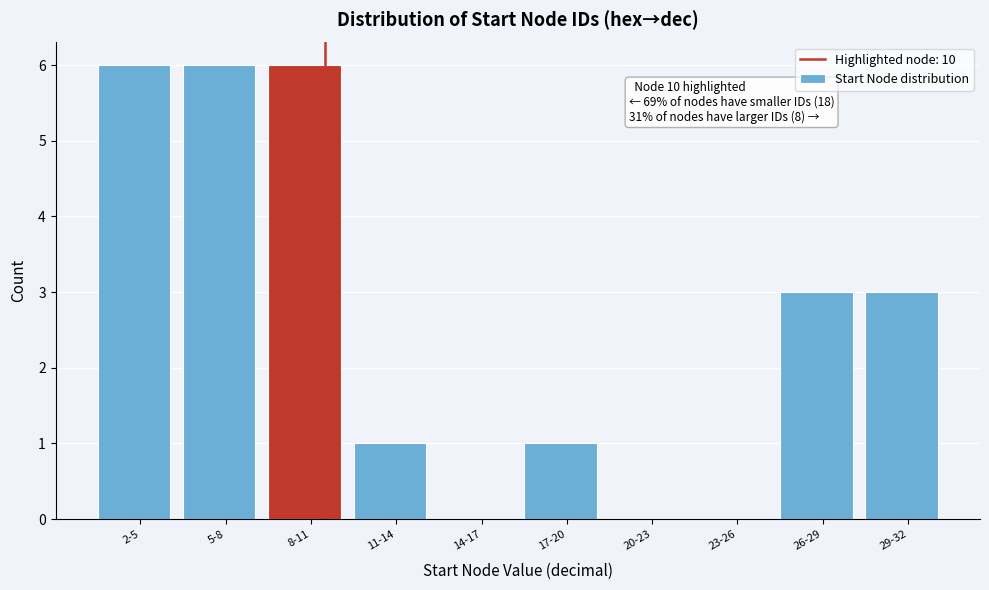

Reading left to right, transcribe all the data shown in this chart.

2-5=6	5-8=6	8-11=6	11-14=1	14-17=0	17-20=1	20-23=0	23-26=0	26-29=3	29-32=3